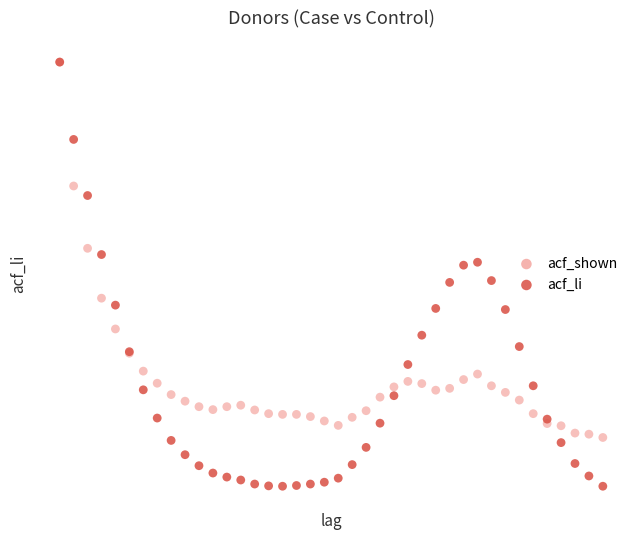

What are all the series names shown in the legend?

acf_shown, acf_li